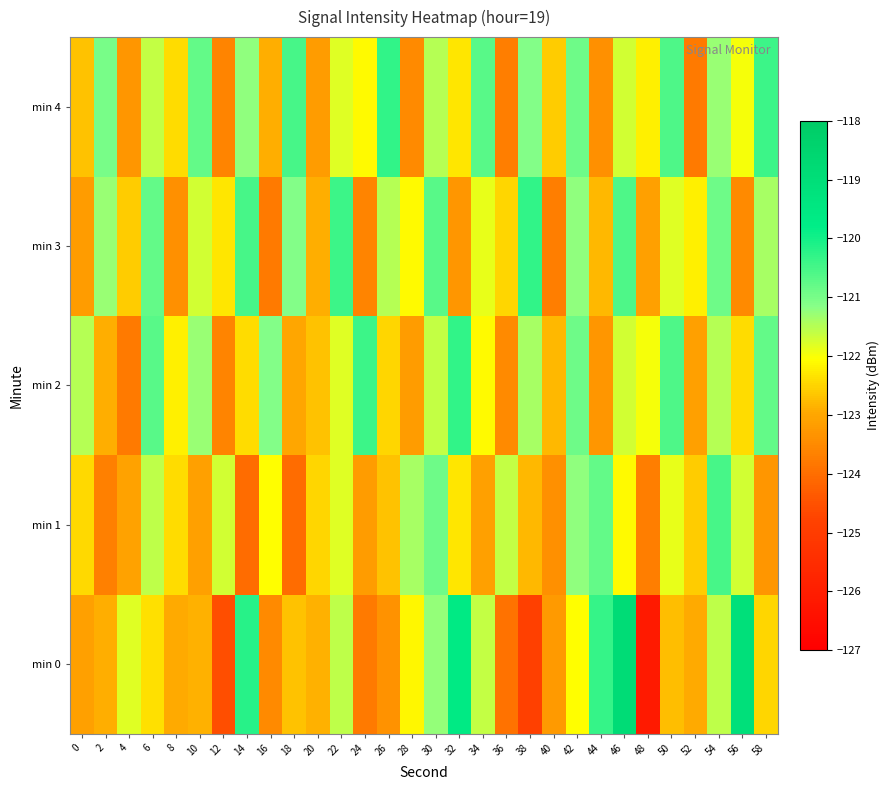

Count the number of data series in this chart.

5